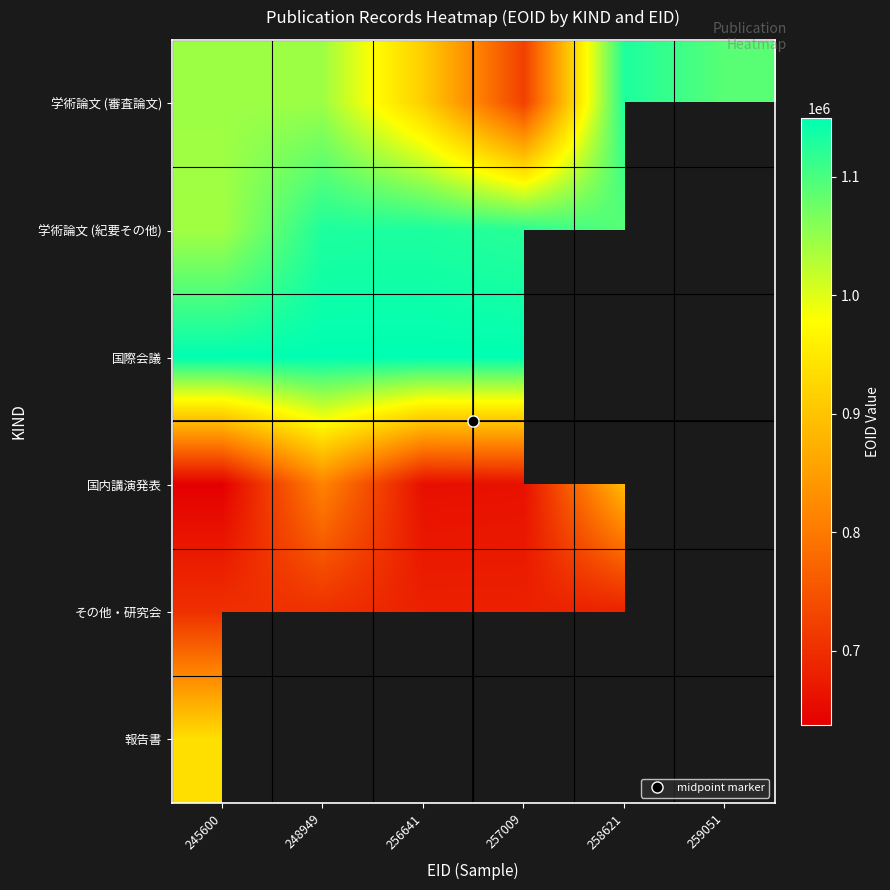

Count the number of data series in this chart.

6